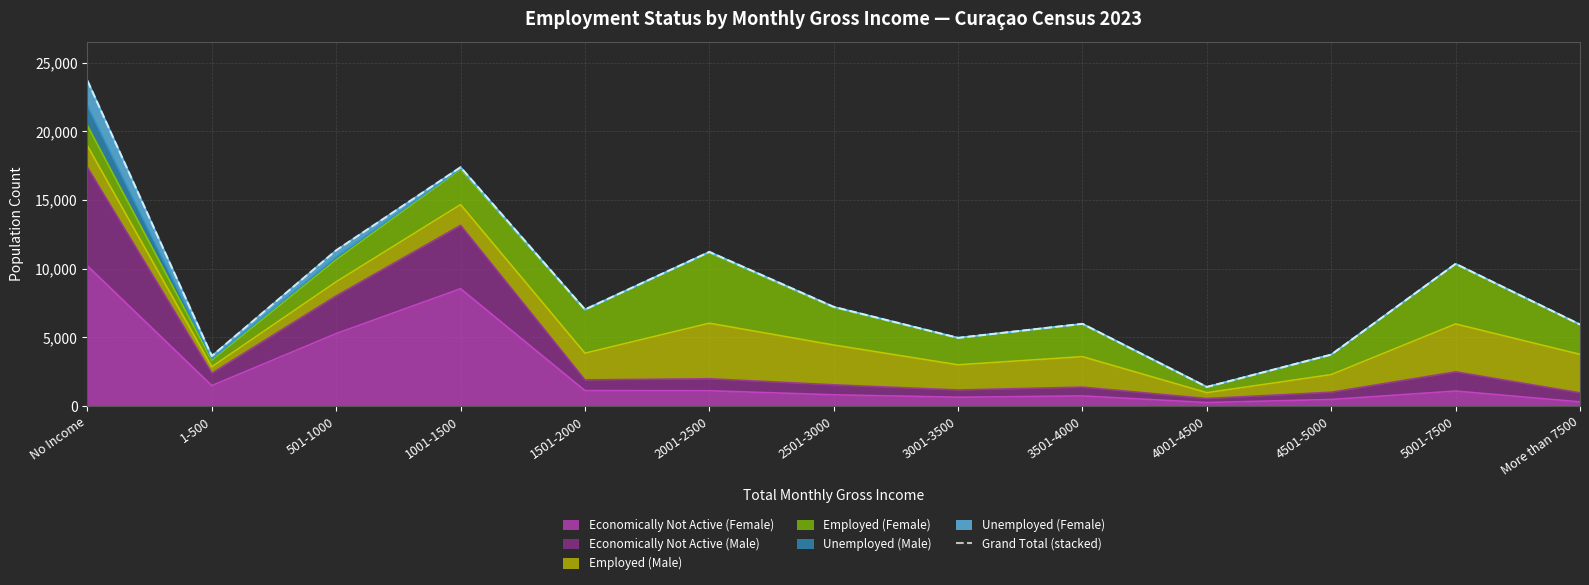

How many interior local peaks (higher than both neighbors) does the data have?

4